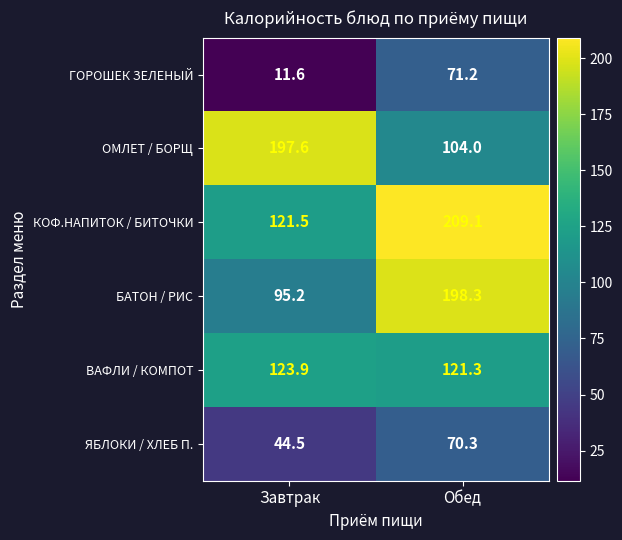

At which category is the sum across all series the highest?

Обед